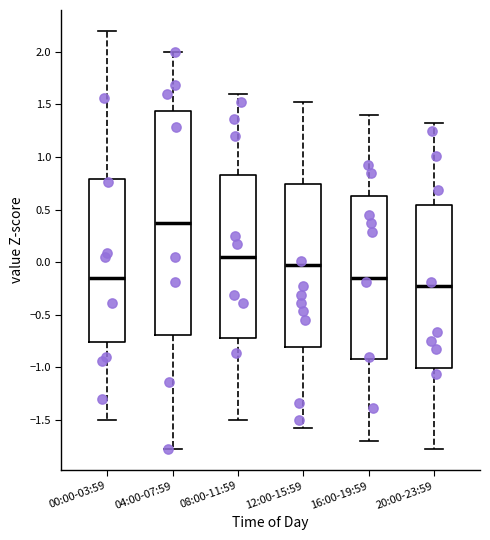

Which box's median line is the lowest?

20:00-23:59